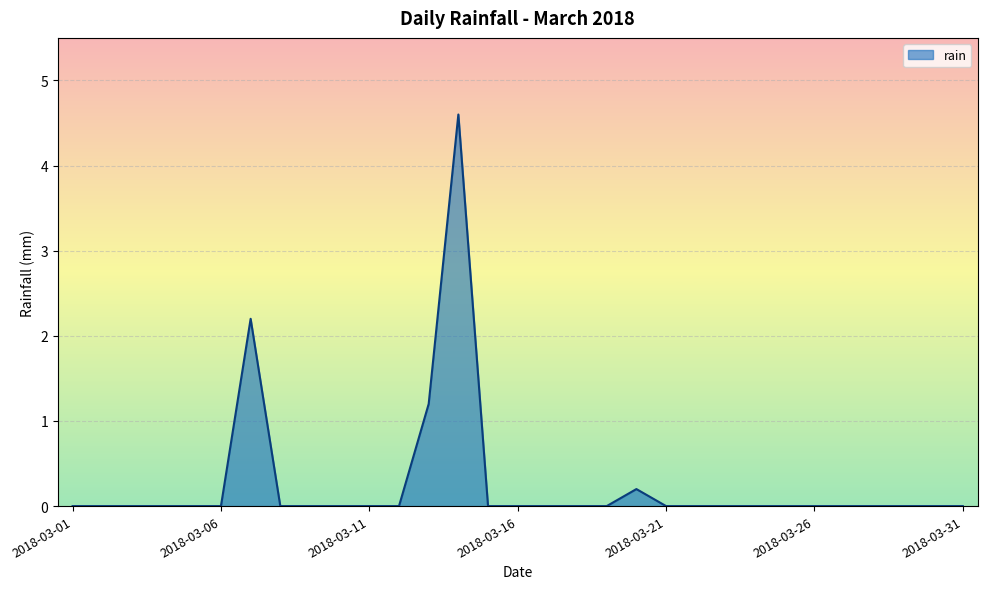

What is the greatest value displayed?

4.6